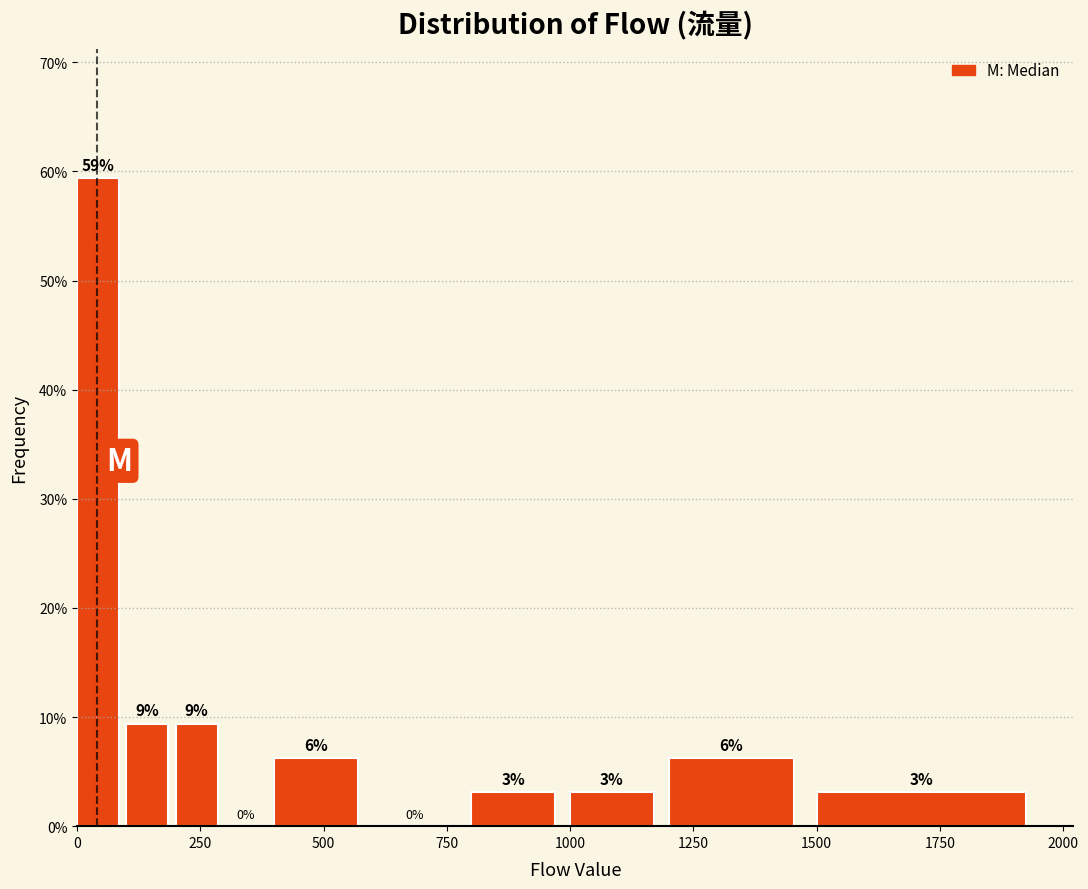

Around what value on the x-axis is the tallest bar? Give the approximate position of its centre, as read against the axis.

50